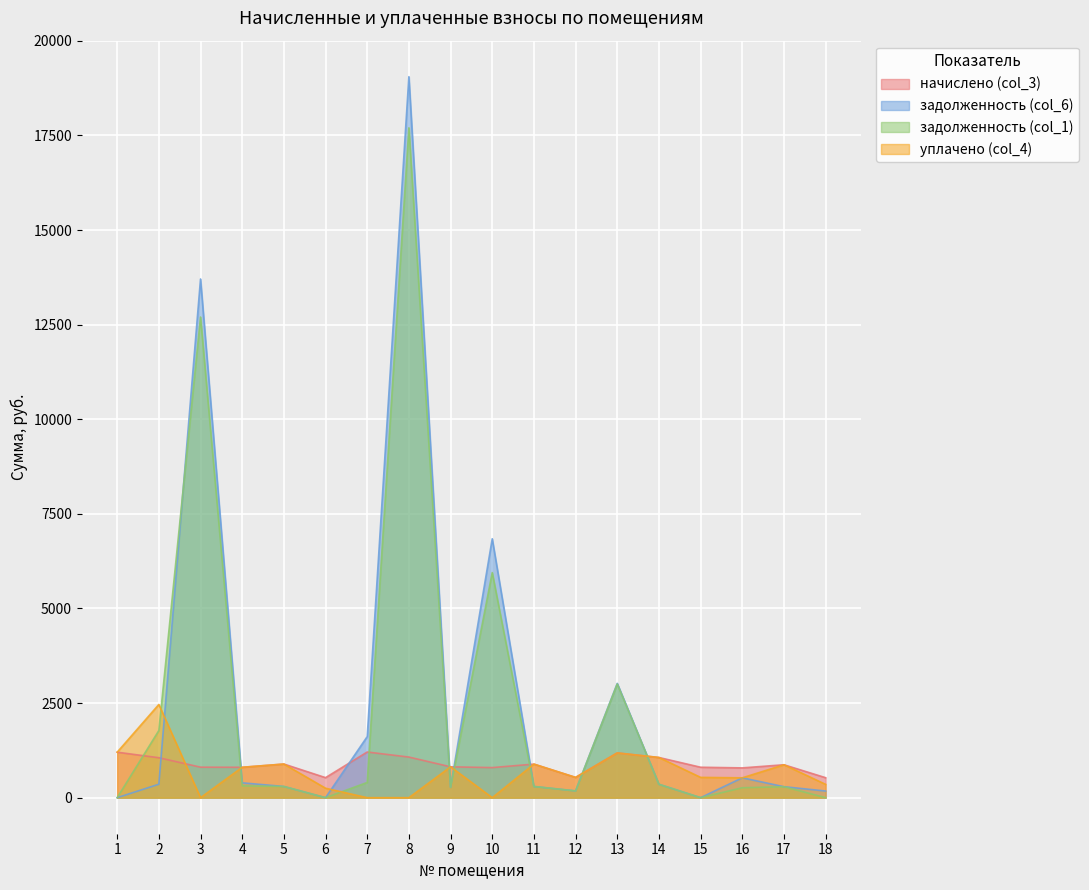

Which series has the largest total across all categories?

задолженность (col_6)